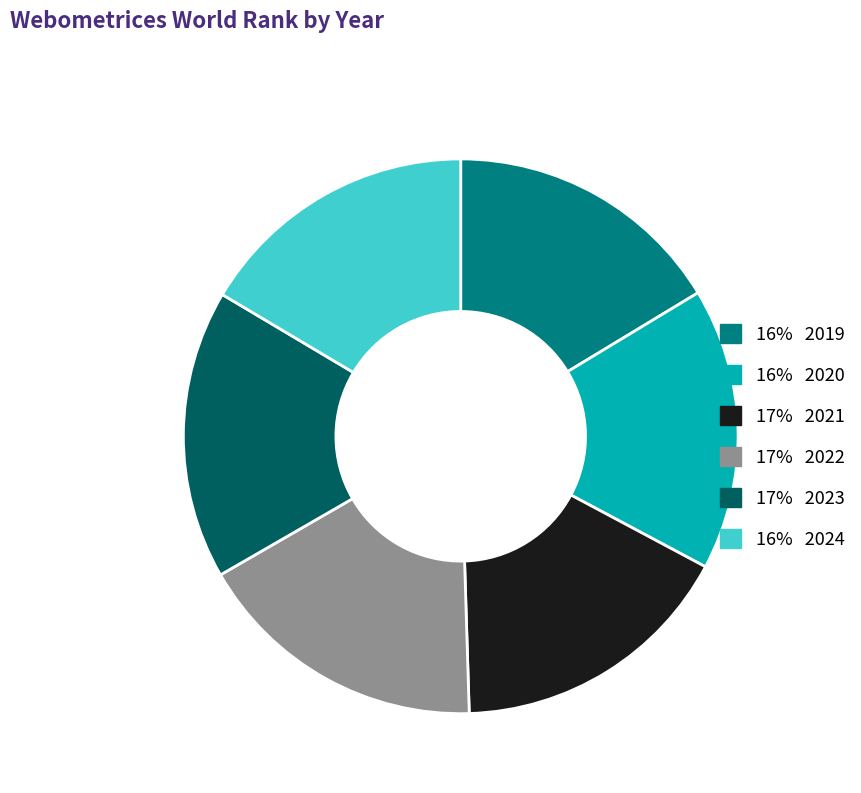

Is there any slice that represents more than half of the pie?

No